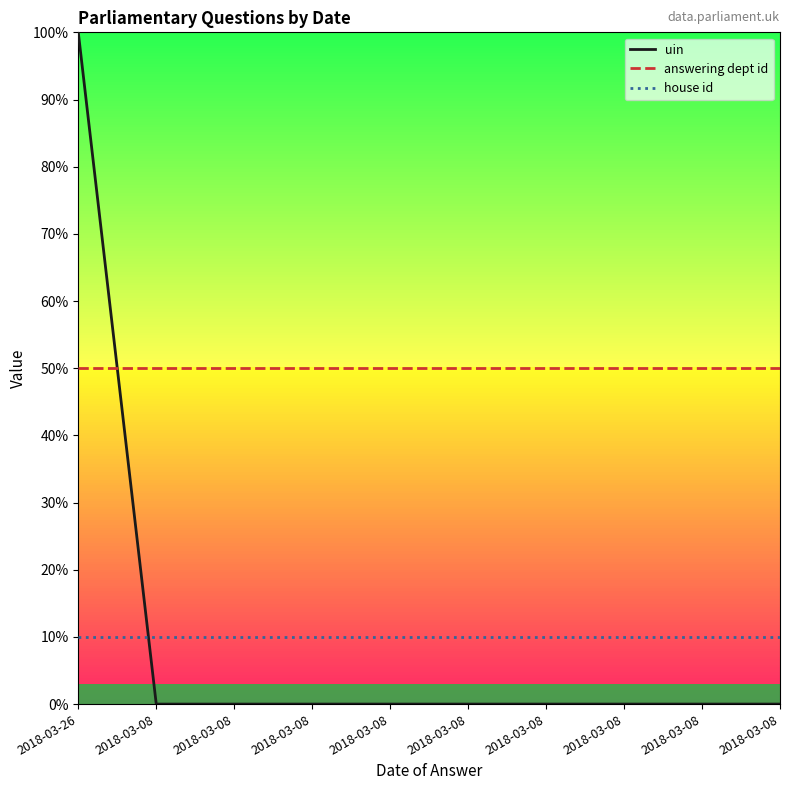

Where is uin nearest to the value 0?

2018-03-08